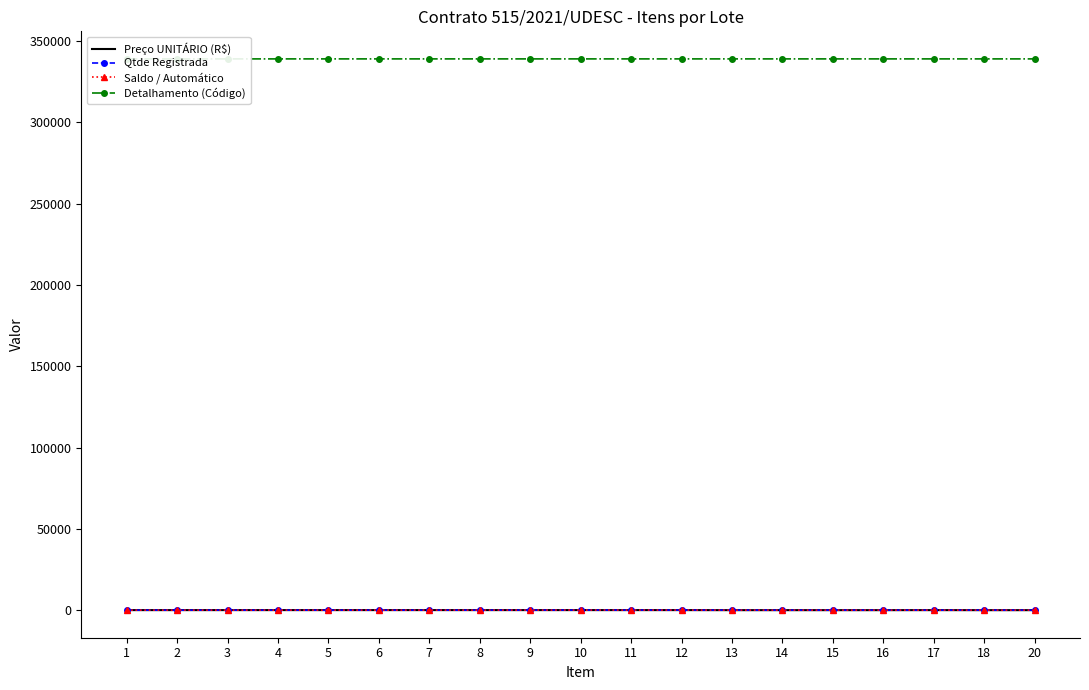

True or false: Preço UNITÁRIO (R$) has more than 0 interior local peaks.

True